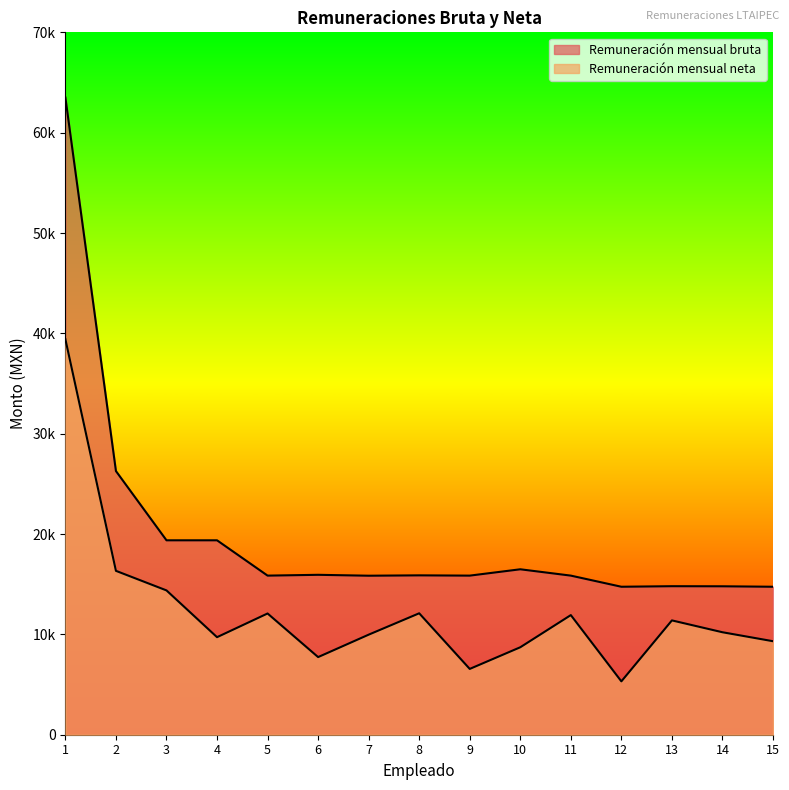

What is the minimum value for Remuneración mensual neta?

5318.6